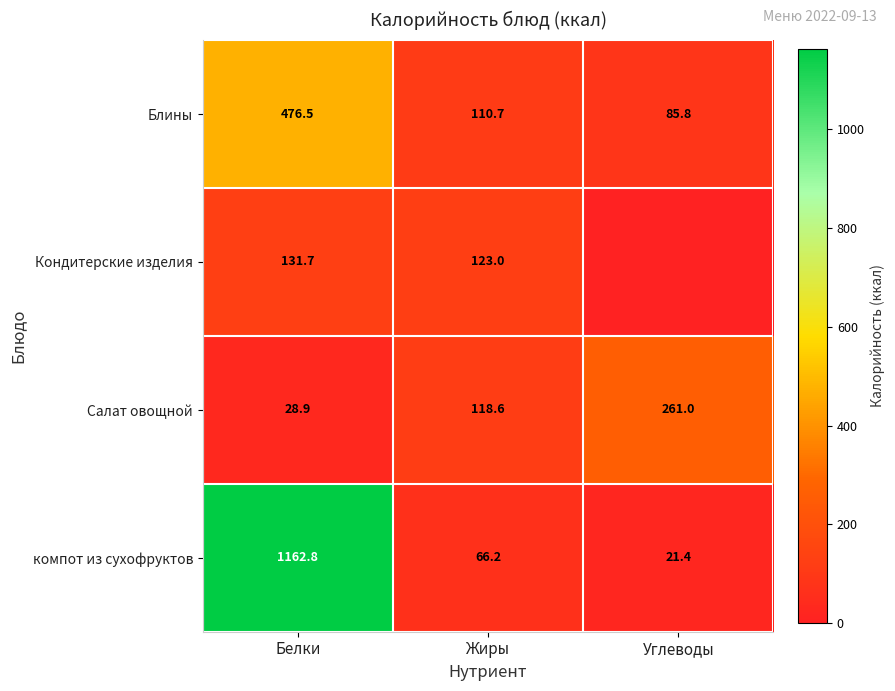

Rank the categories by Блины value from lowest to highest.

Углеводы, Жиры, Белки